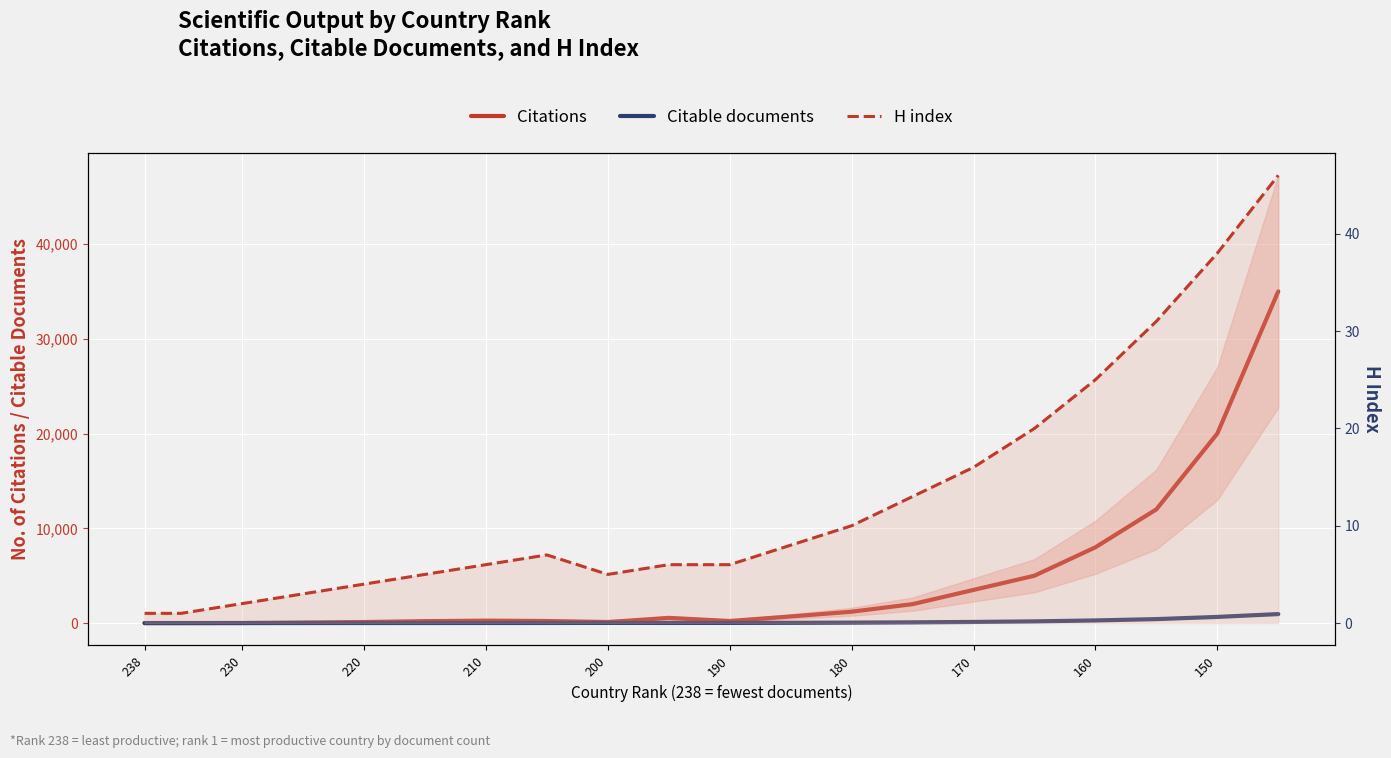

What is the smallest value displayed?

1